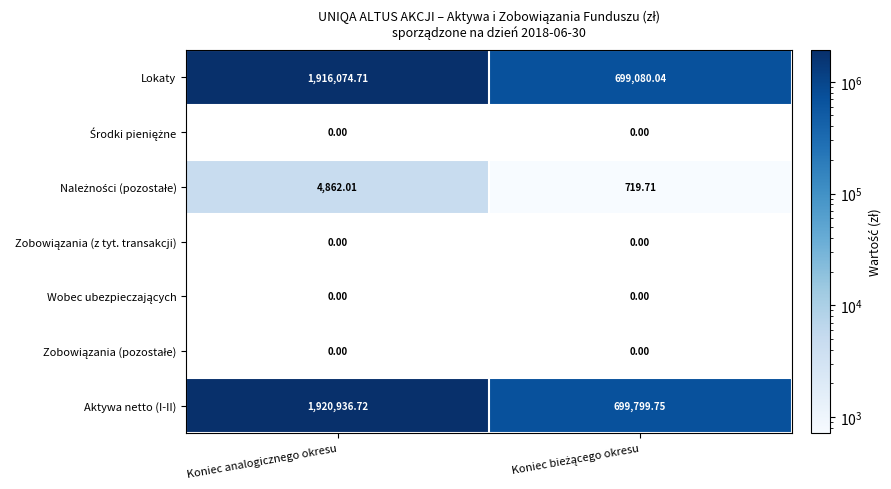

At which category is the sum across all series the highest?

Koniec analogicznego okresu